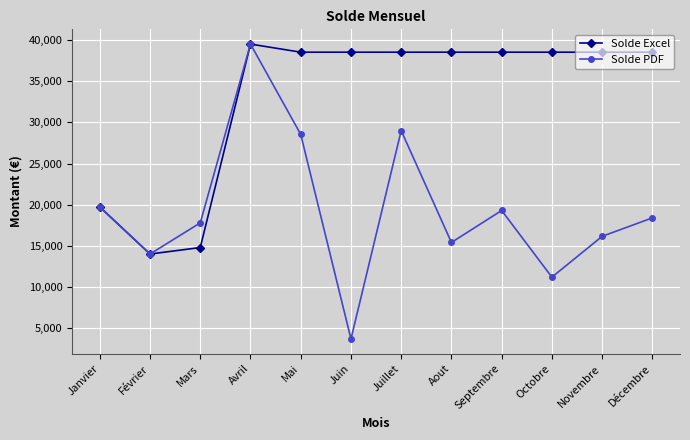

Is it true that Solde Excel equals 14783.4 at Mars?

True